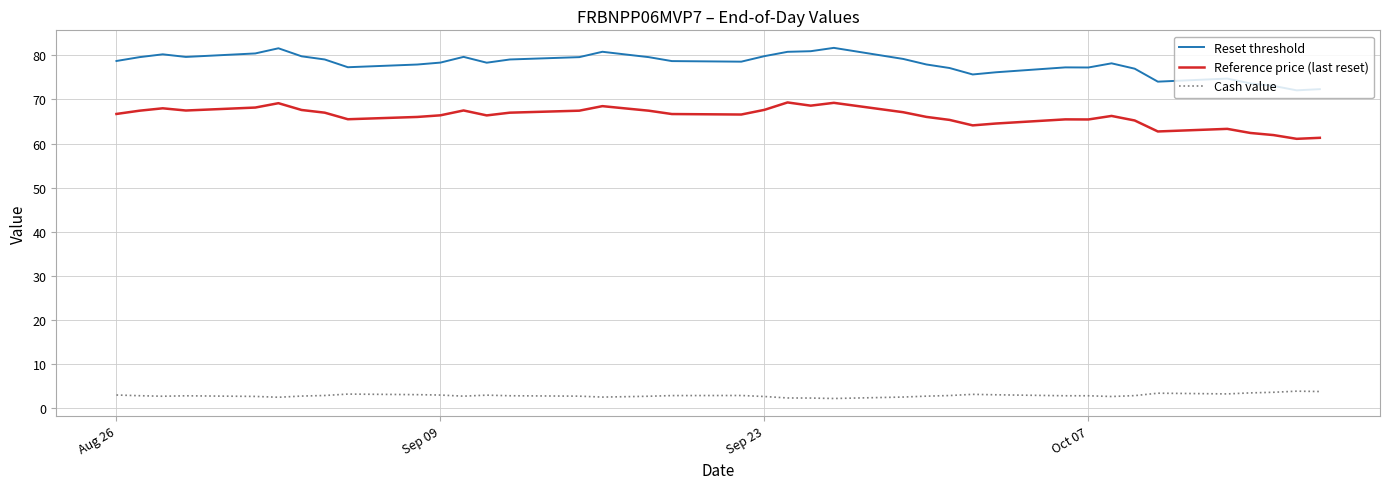

Which series has the largest total across all categories?

Reset threshold